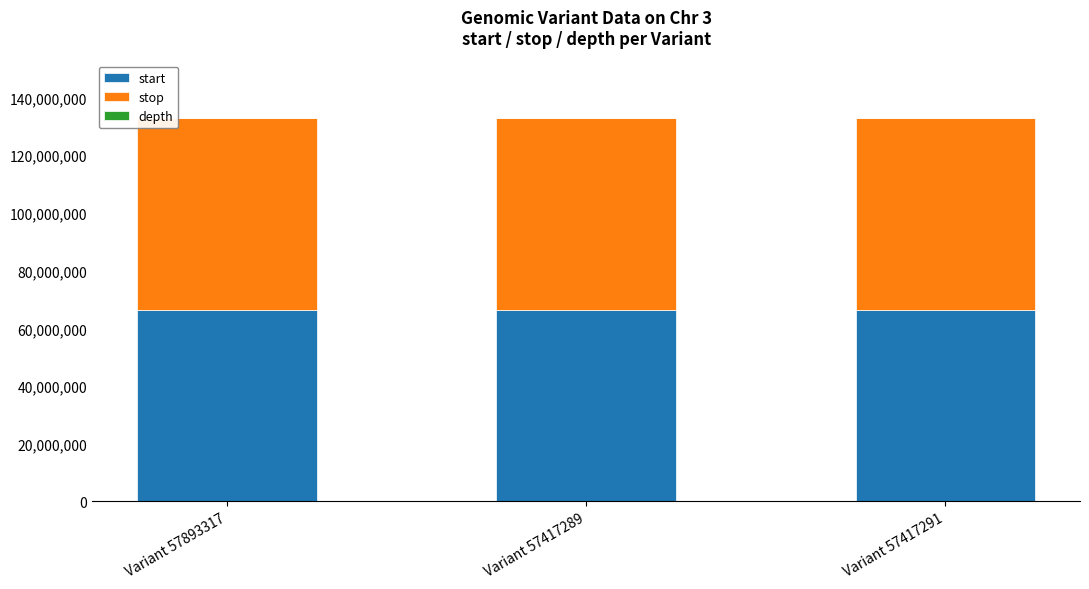

The value of start at Variant 57417291 is 38922810. True or false?

False